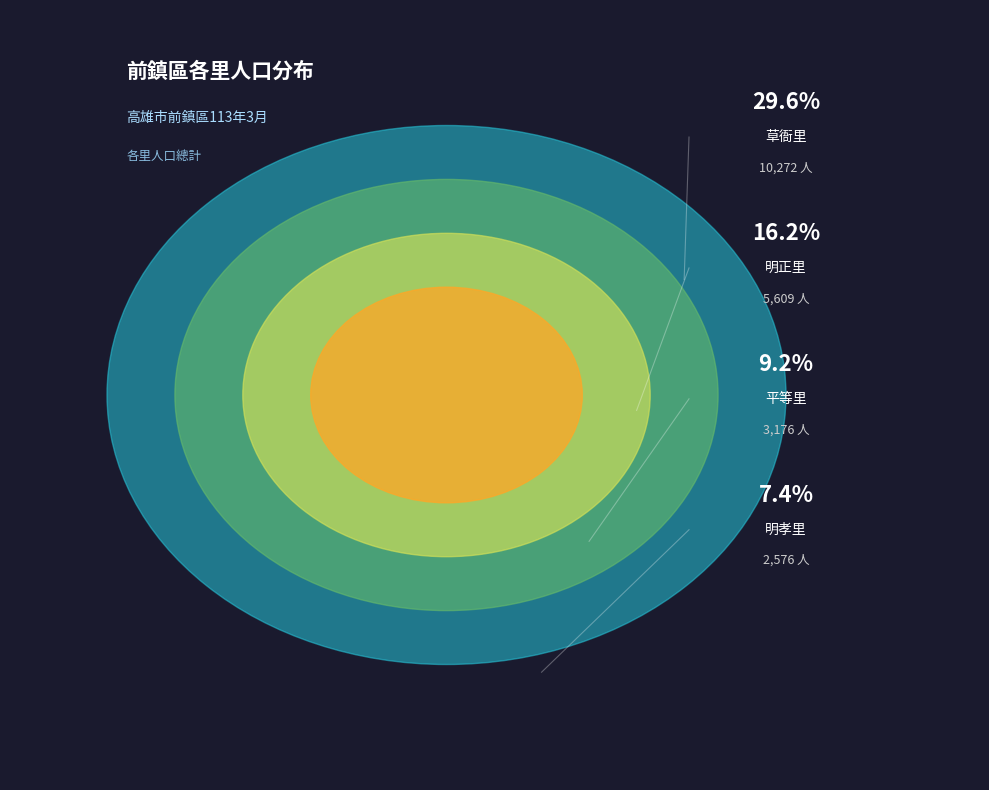

Between 明正里 and 草衙里, which is larger?

草衙里